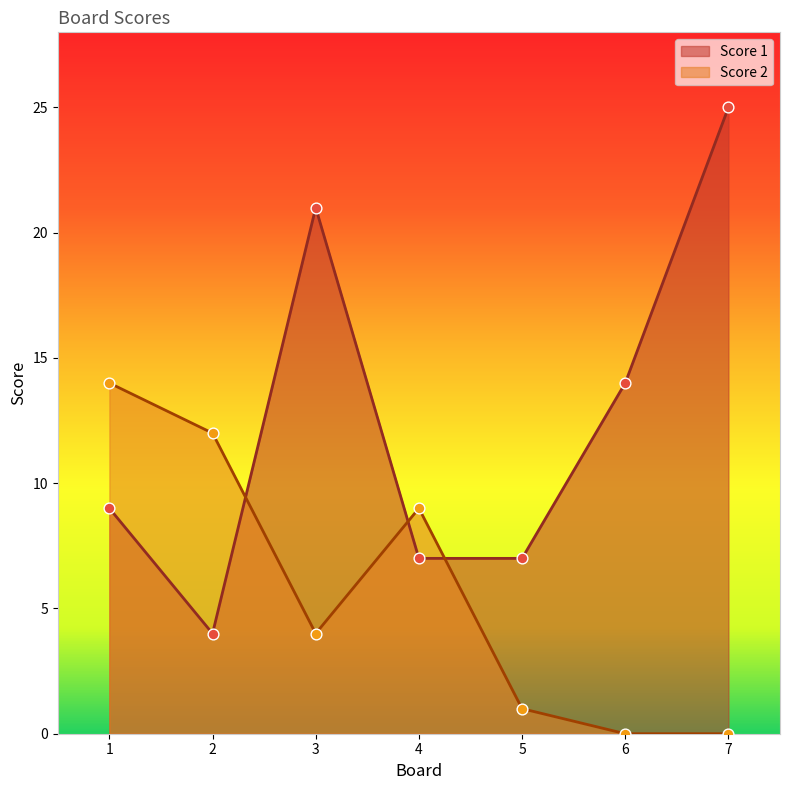

Which series contains the highest Y value?

Score 1